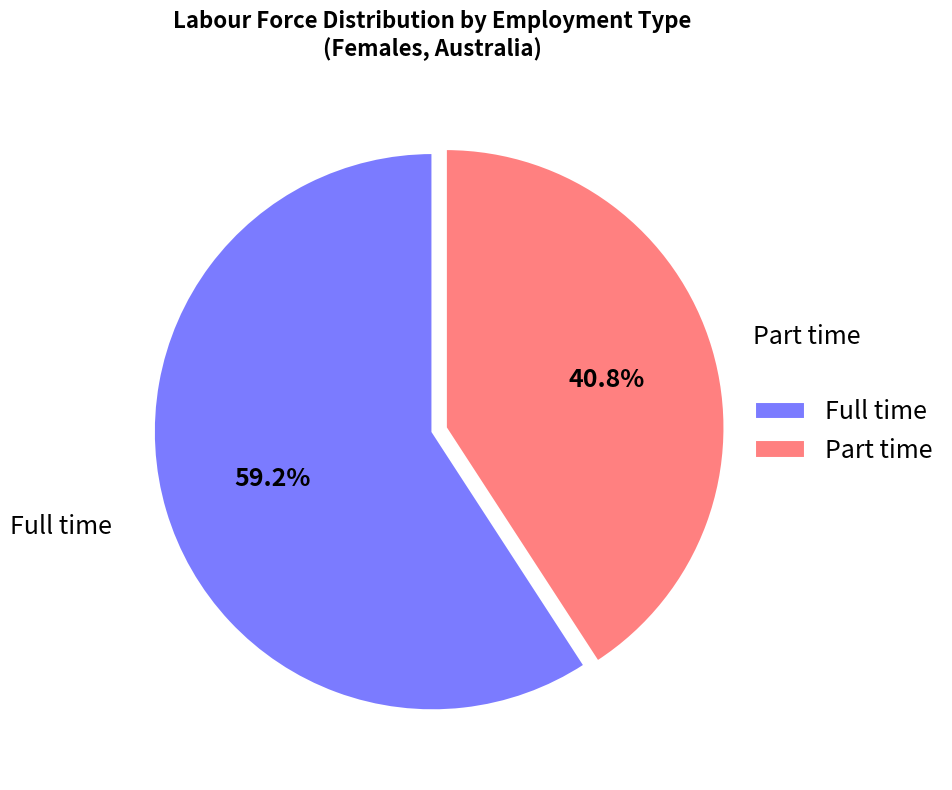

Is the sum of Part time and Full time greater than half?

Yes